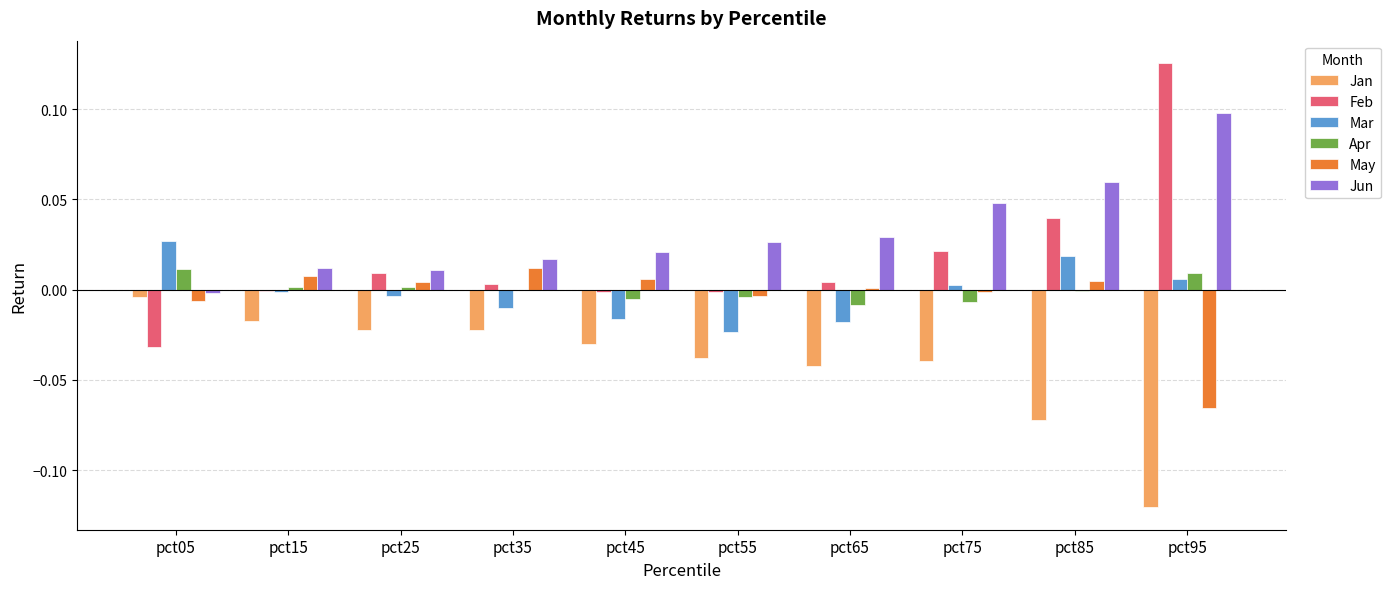

Is it true that Jun equals 0.1 at pct85?

True